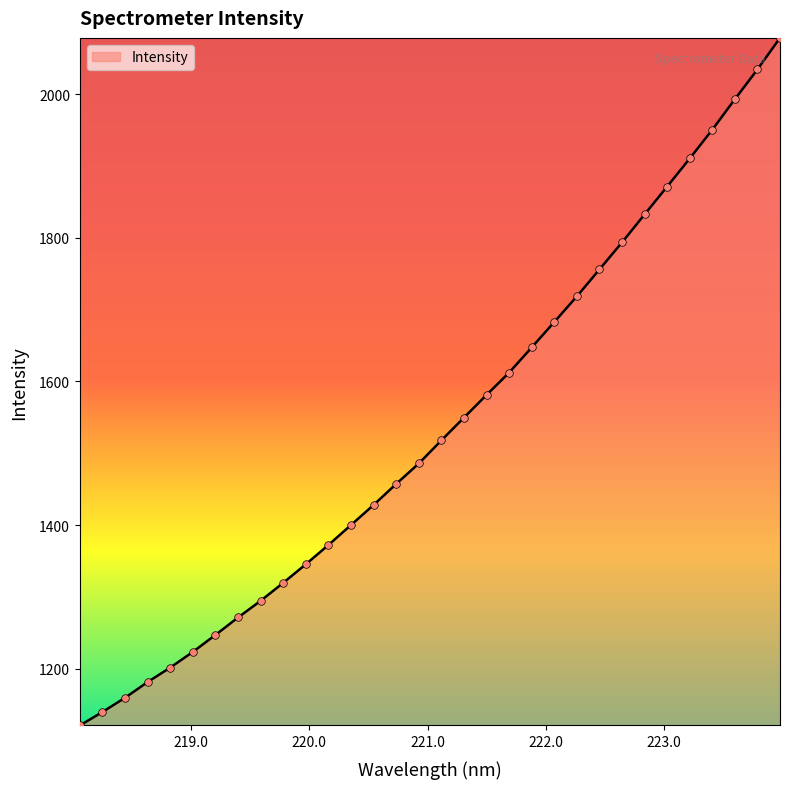

What is the maximum value shown in the chart?

2078.1